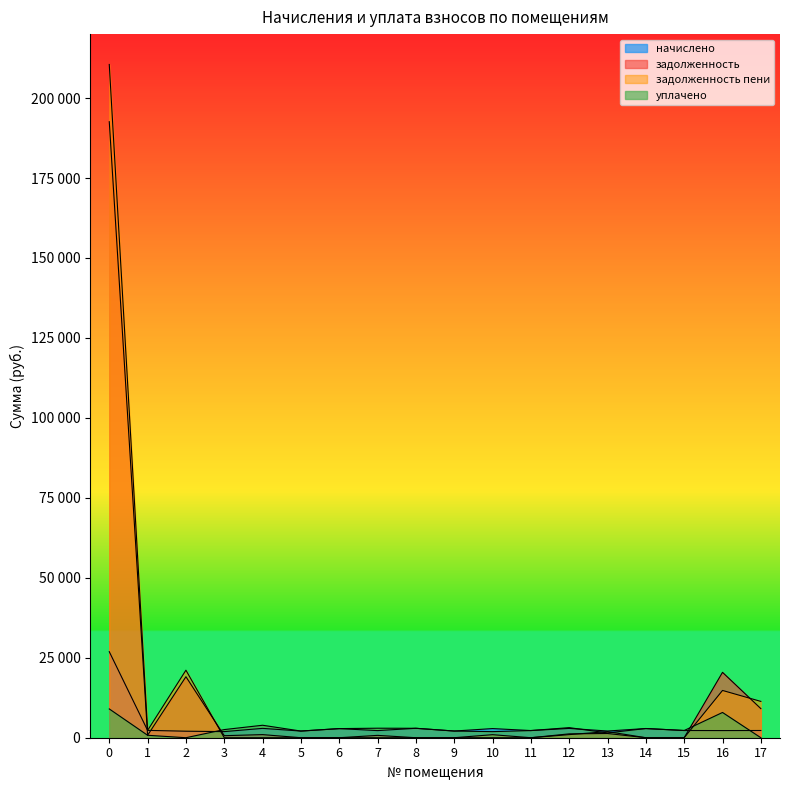

Where is the first local minimum for уплачено?

2